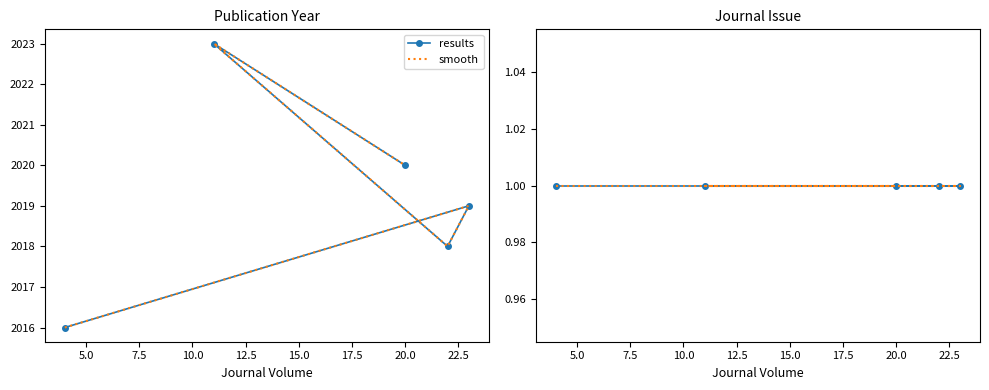

What position from the left is 22?

3